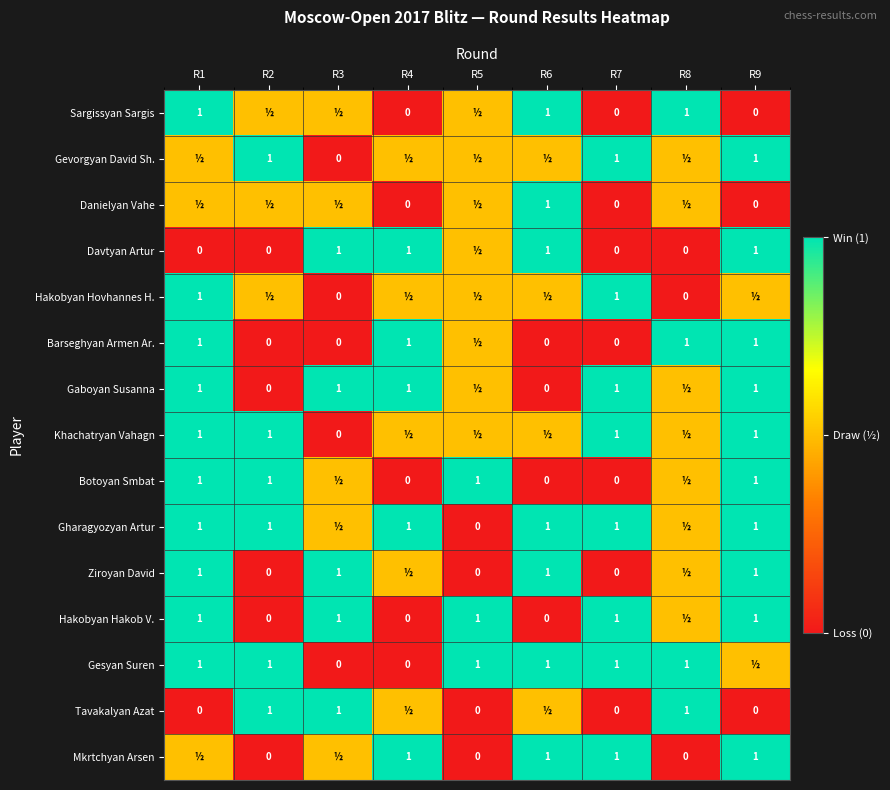

What is the sum of the Davtyan Artur values at R4 and R1?

1.0